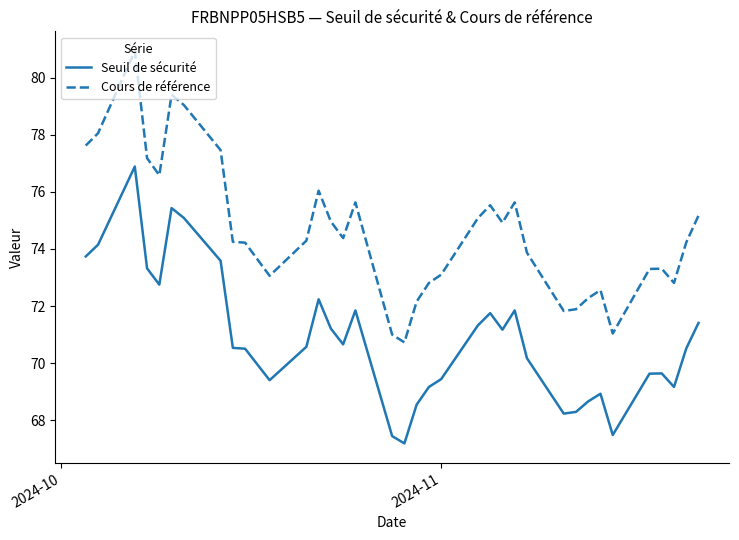

Which series has the widest spread of values?

Cours de référence